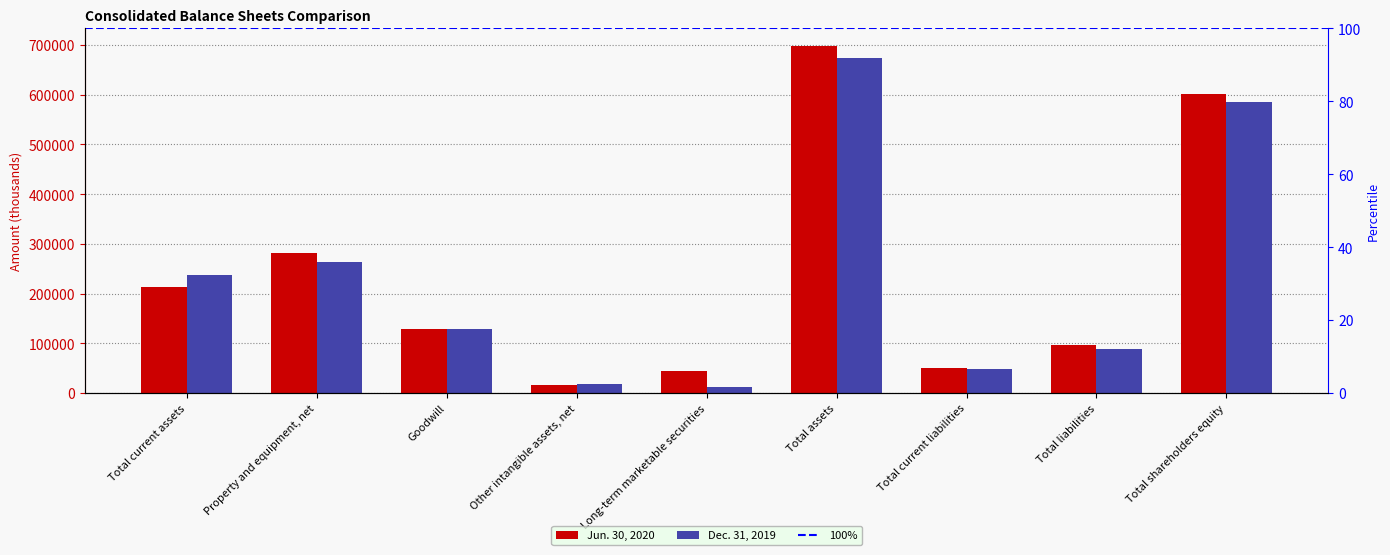

What is the value of the Dec. 31, 2019 bar at the 9th from the left?

585790